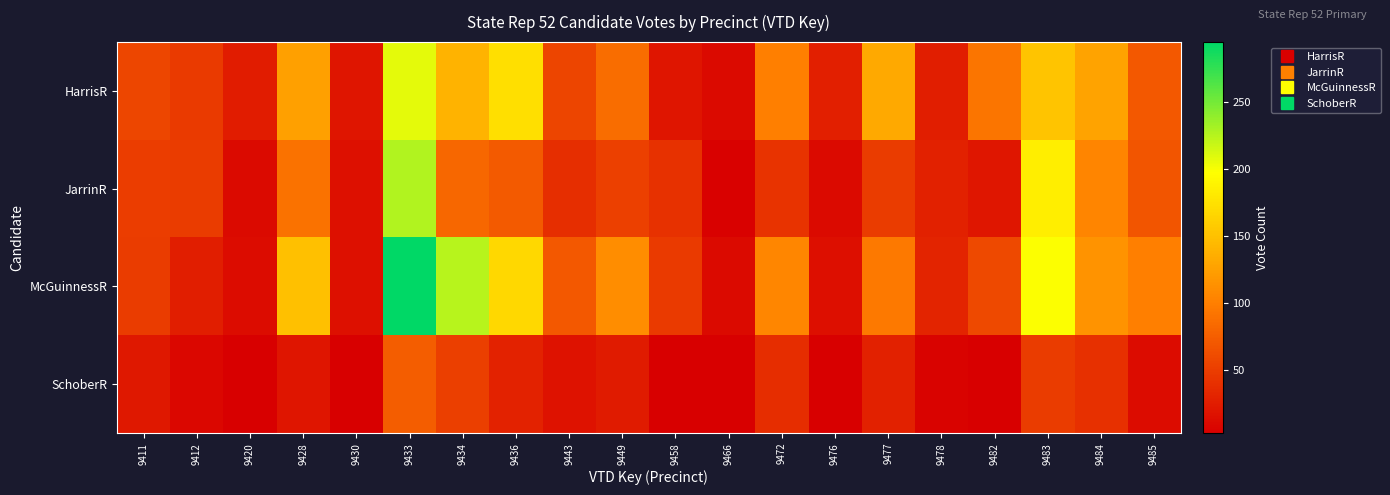

Which series has the widest spread of values?

McGuinnessR